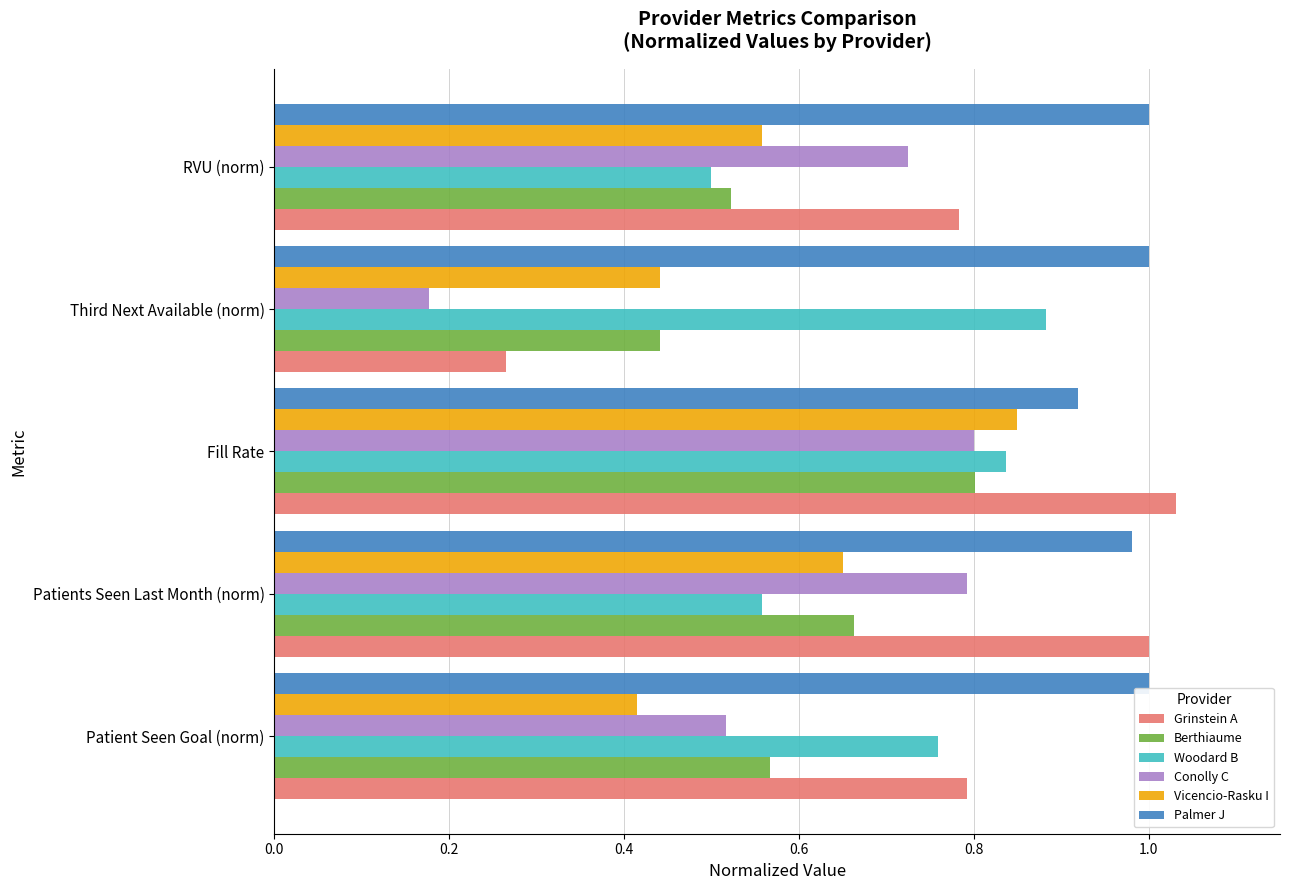

List the labels in order of Woodard B value, largest first.

Third Next Available (norm), Fill Rate, Patient Seen Goal (norm), Patients Seen Last Month (norm), RVU (norm)